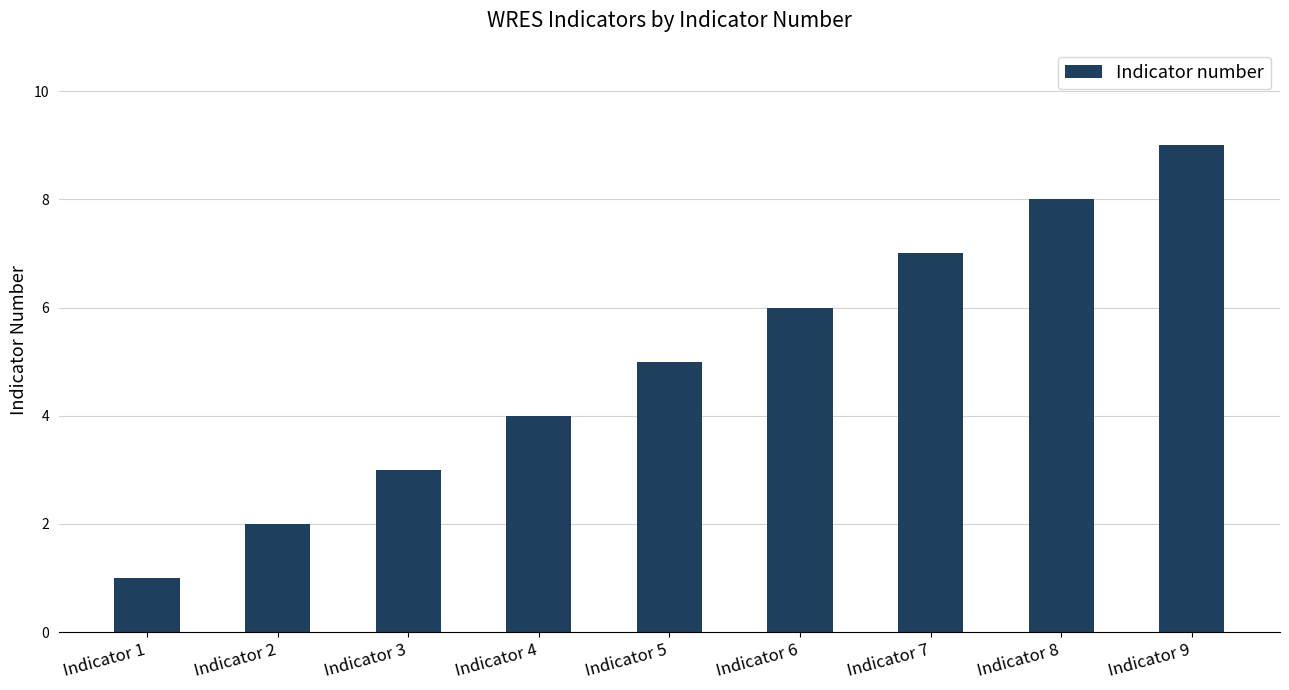

Does the chart contain stacked bars?

No